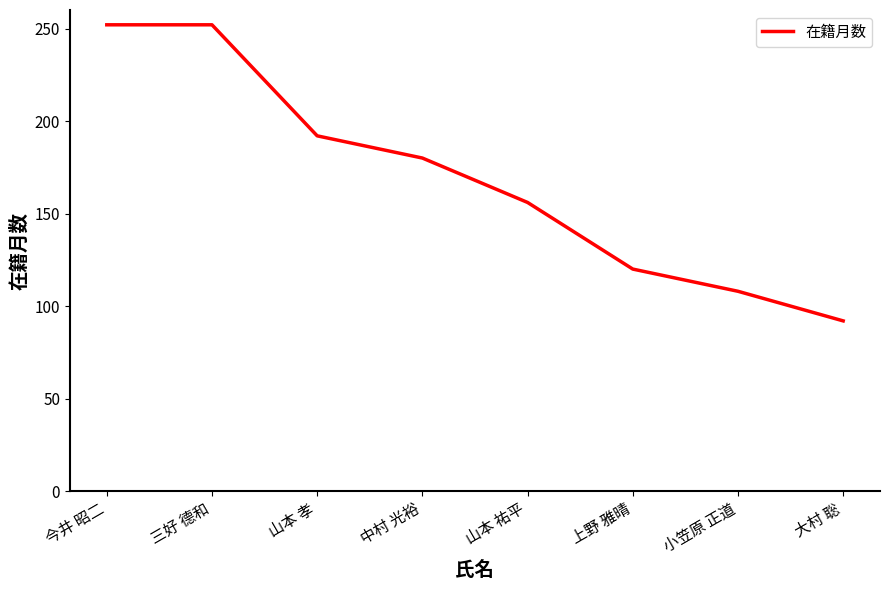

What is the sum of all values?

1352